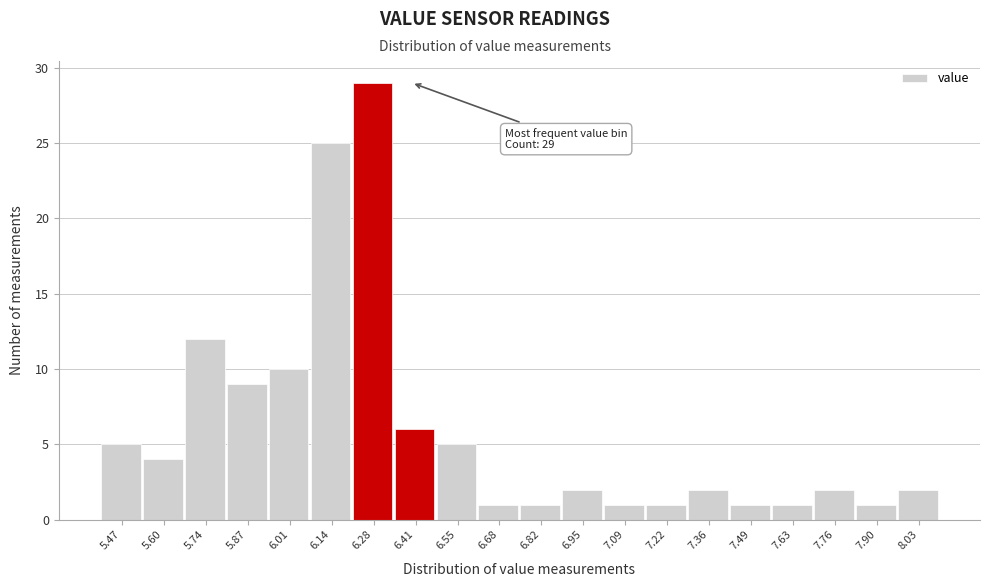

Which range on the x-axis has the tallest bar?

6.210 to 6.345